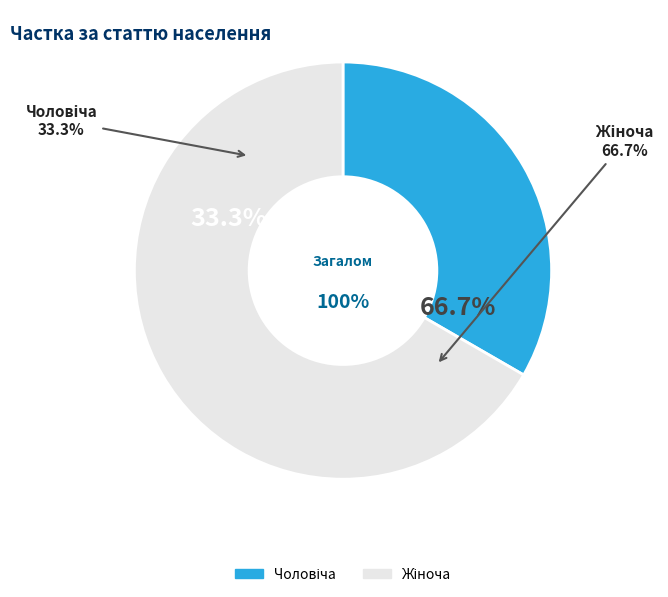

Which slice represents more than half of the pie?

Жіноча